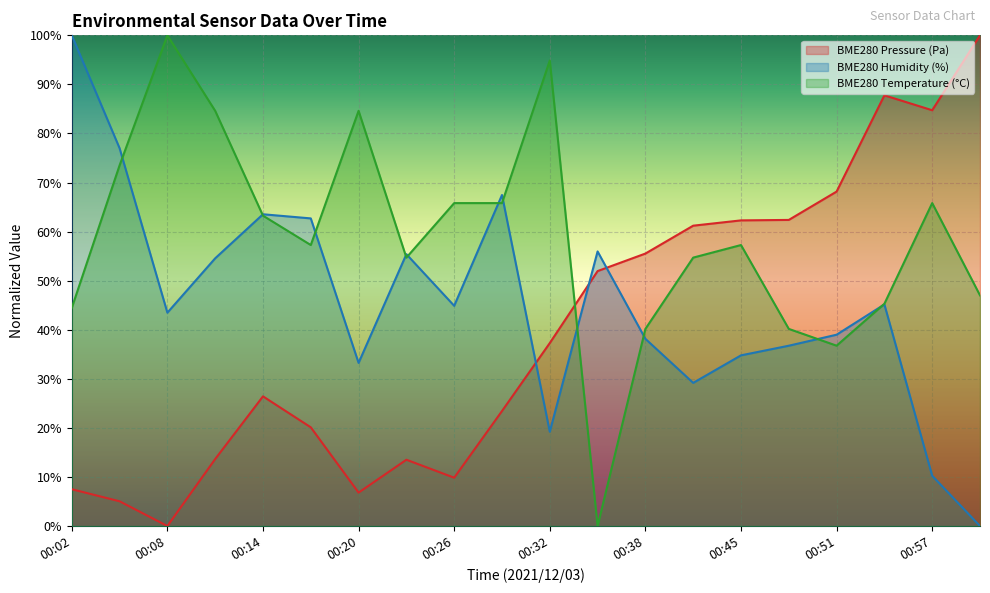

What position from the left is 00:32?

11